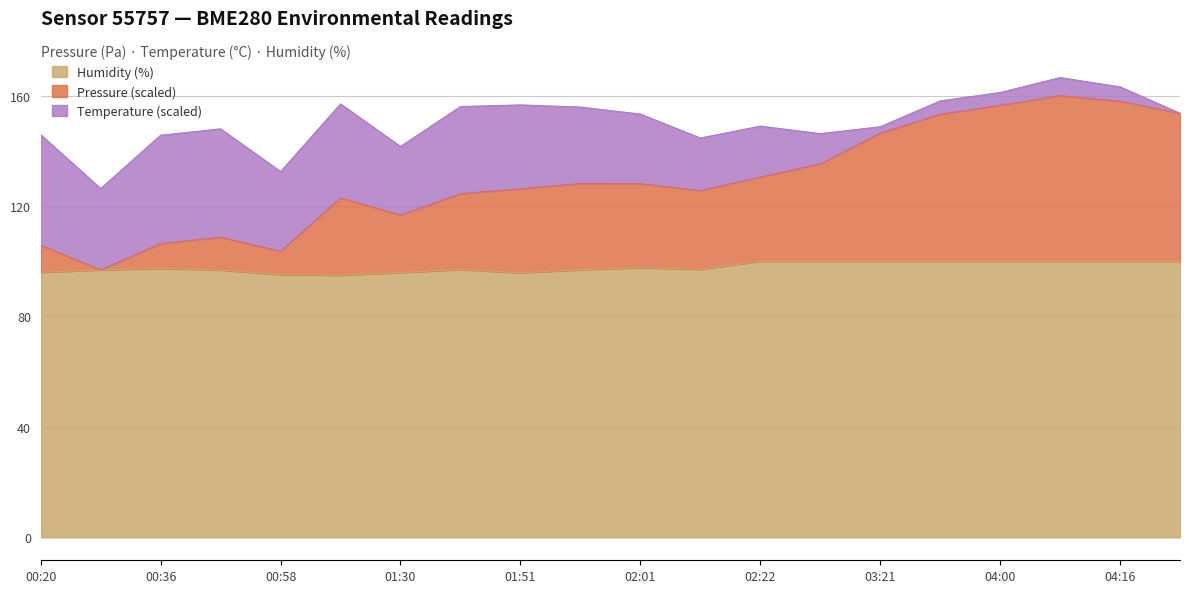

How many interior local peaks does the Humidity series have?

3